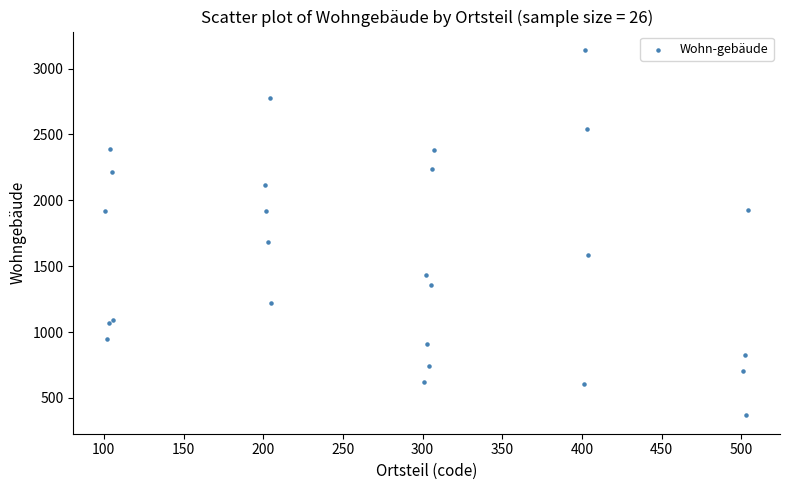

What Y value in the scatter plot is closest to 1754?

1686